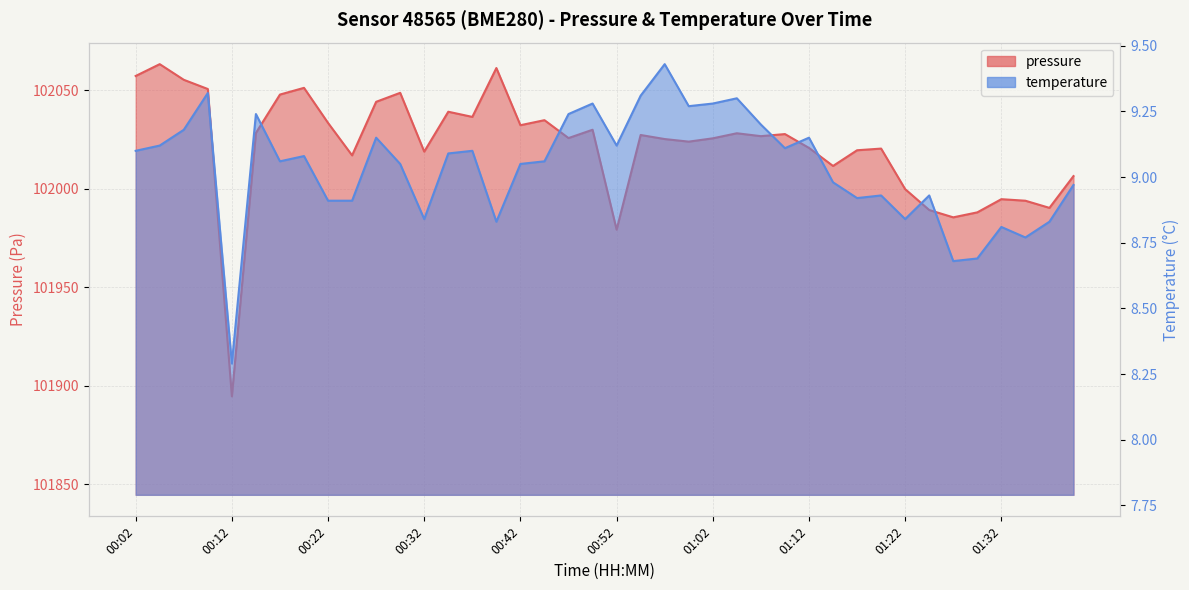

Where does the temperature series first go above 9?

00:02